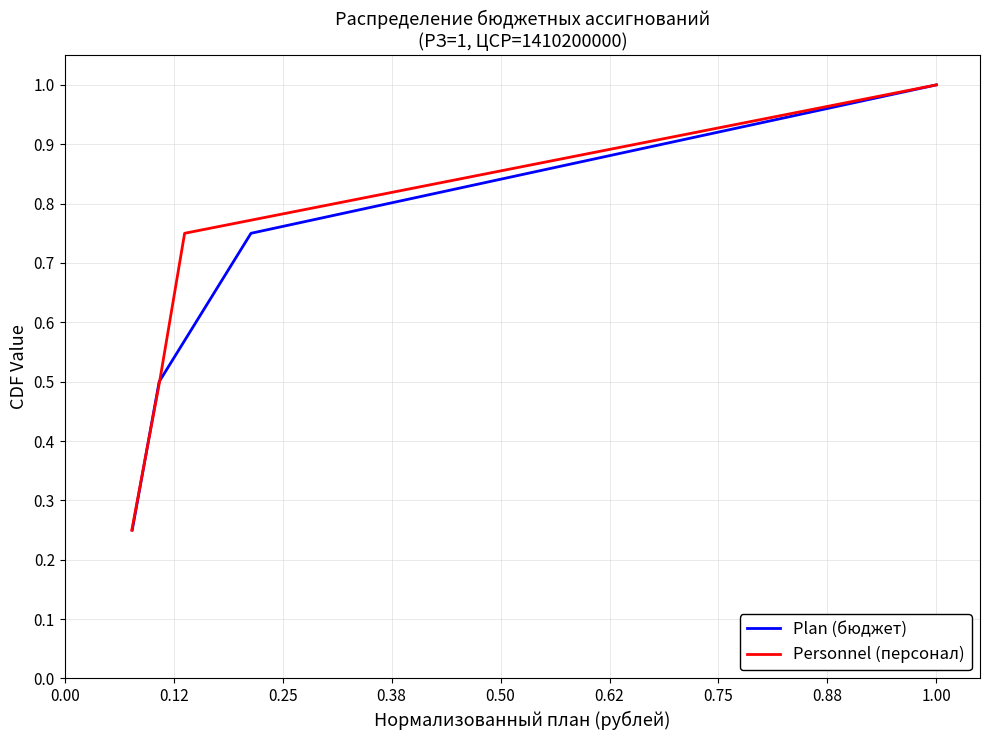

What is the value of the Personnel (персонал) point at the 4th from the left?

1.0